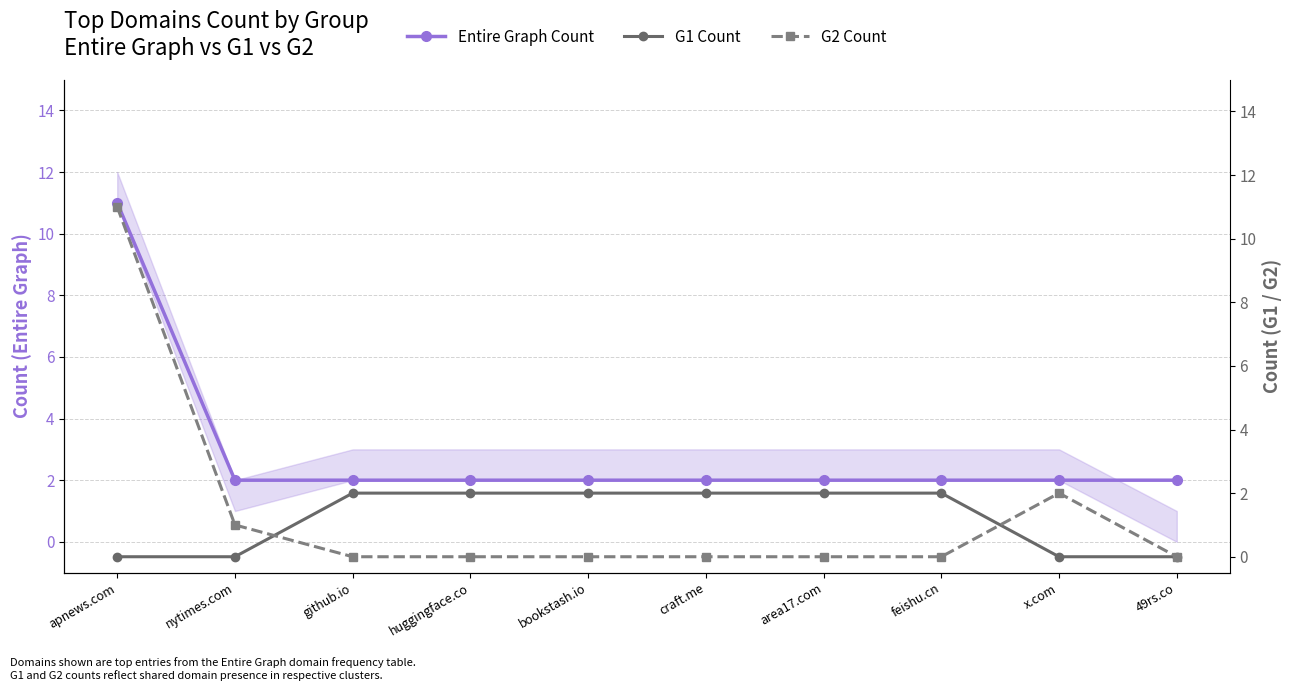

What is the difference between the second highest and minimum values in the G2 Count series?

2